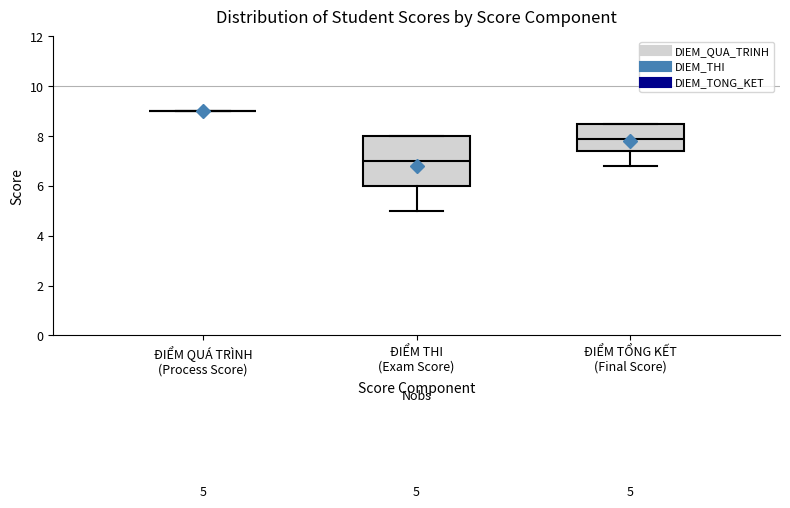

Which box is the tallest, from its lower edge to its upper edge?

ĐIỂM THI (Exam Score)